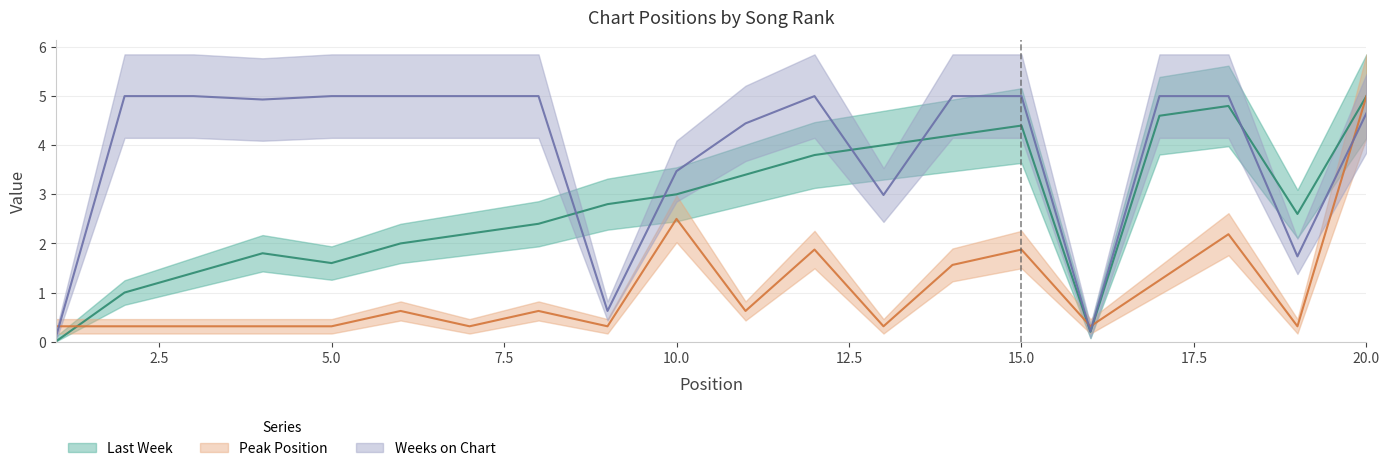

How many values in the Last Week series are below 2?

6